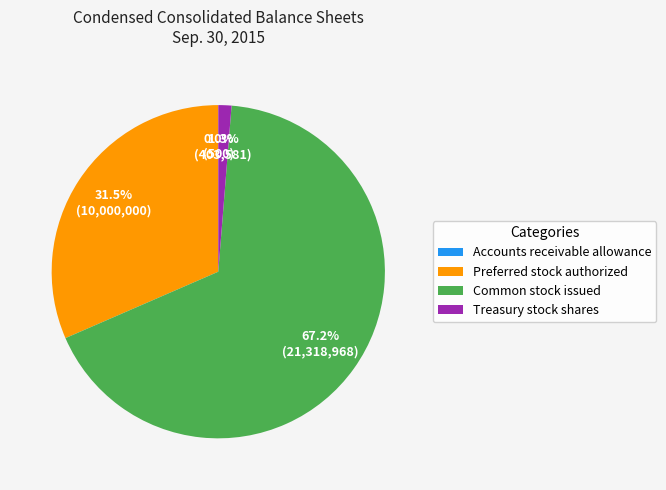

What is the largest slice in the pie chart?

Common stock issued